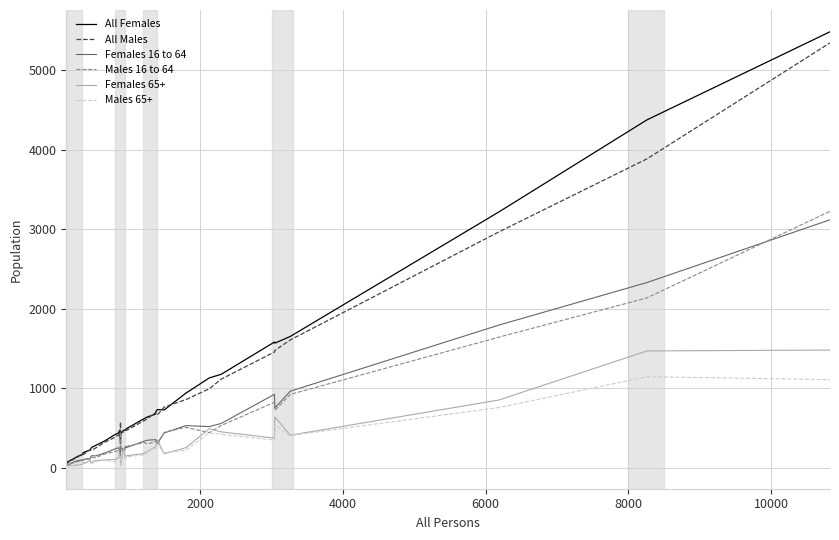

What is the highest value of the All Females series?

5482